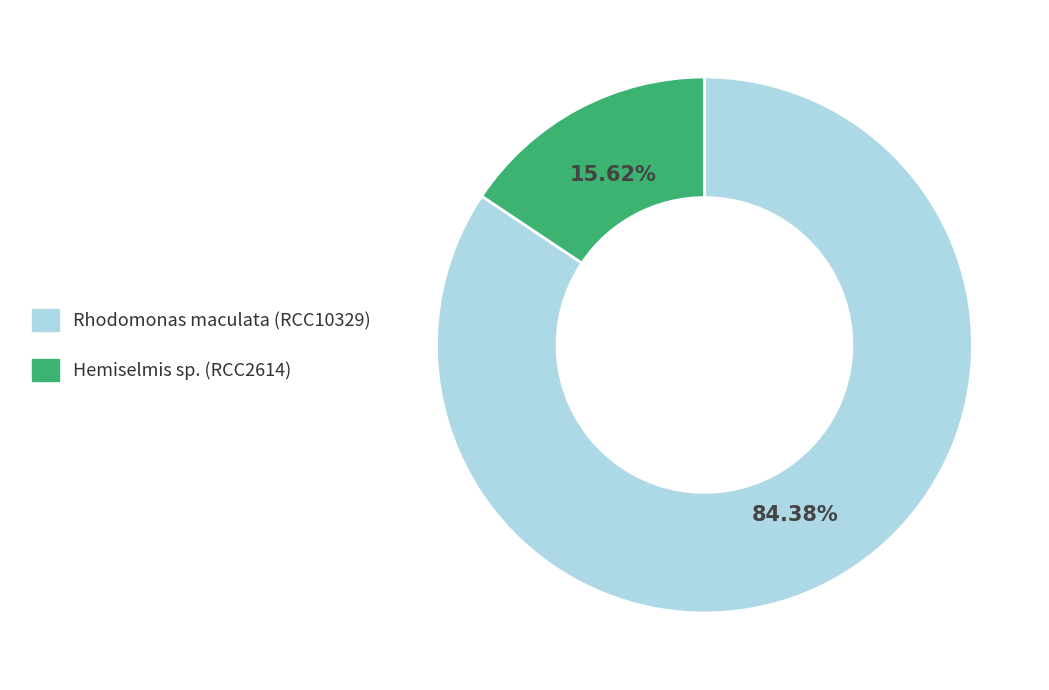

Between Rhodomonas maculata (RCC10329) and Hemiselmis sp. (RCC2614), which is larger?

Rhodomonas maculata (RCC10329)